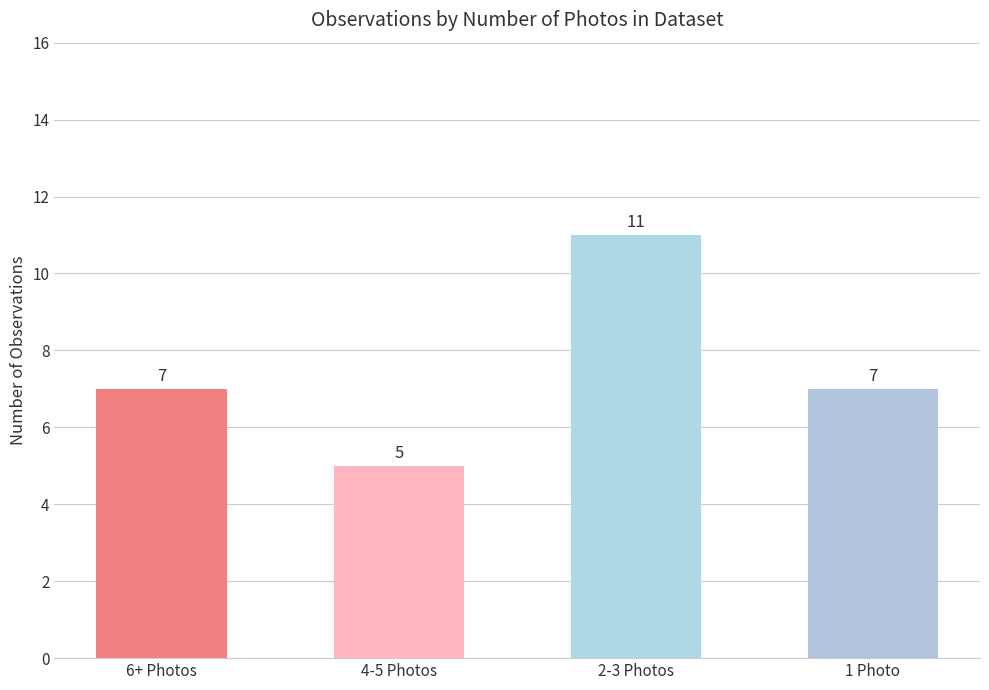

What position from the right is 1 Photo?

1